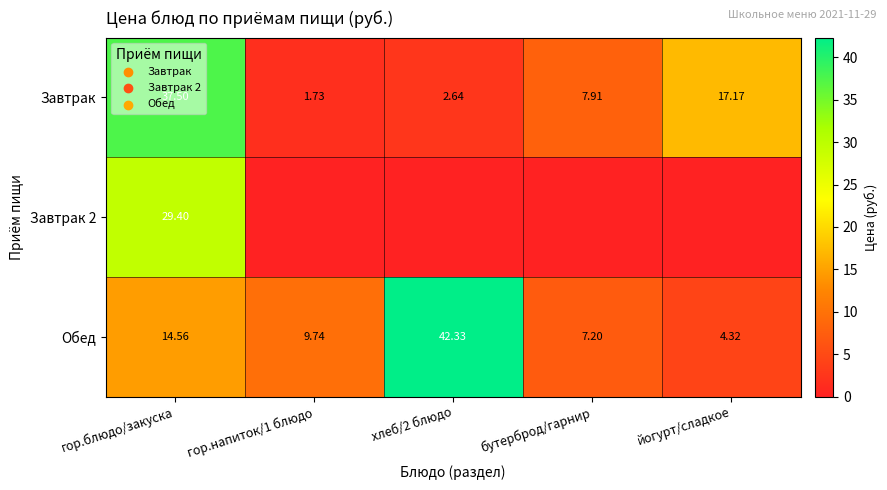

Which category has the lowest value in the Обед series?

йогурт/сладкое